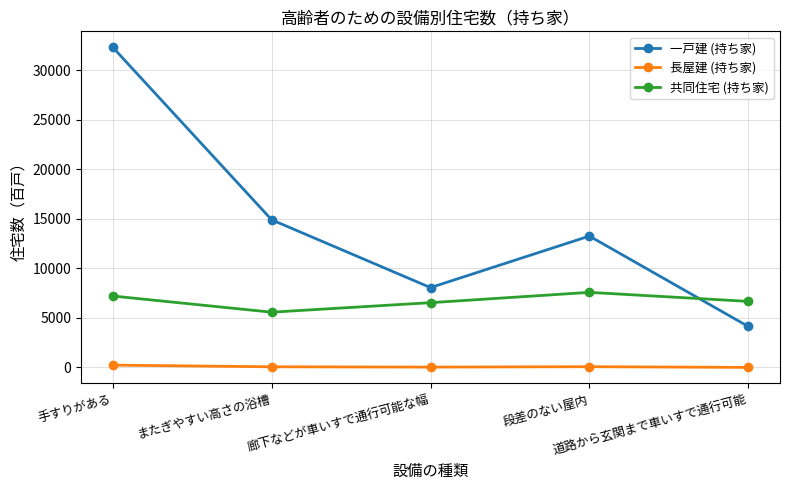

The value of 共同住宅 (持ち家) at 廊下などが車いすで通行可能な幅 is 3490. True or false?

False